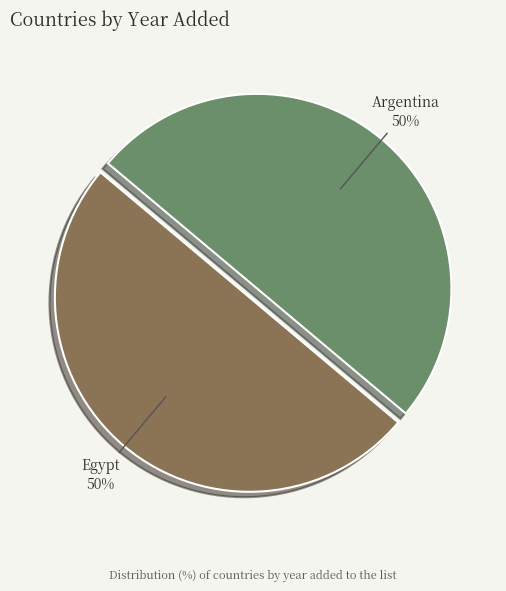

Is it true that Egypt is 50% of the pie?

True